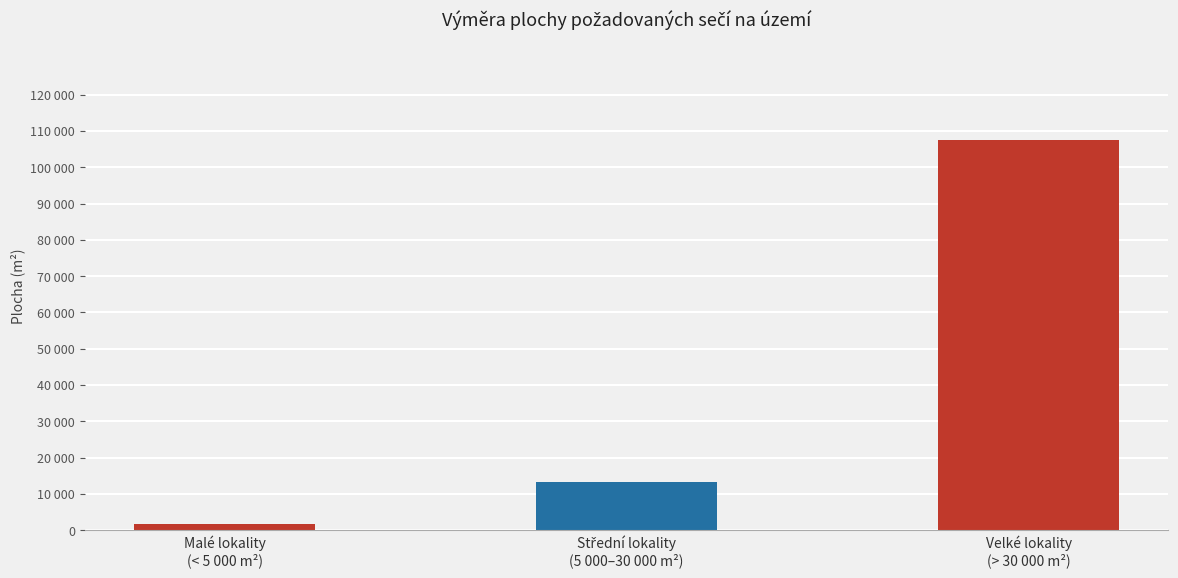

Reading left to right, extract all data points from this chart.

Malé lokality
(< 5 000 m²)=1821.4	Střední lokality
(5 000–30 000 m²)=13343.7	Velké lokality
(> 30 000 m²)=107567.0